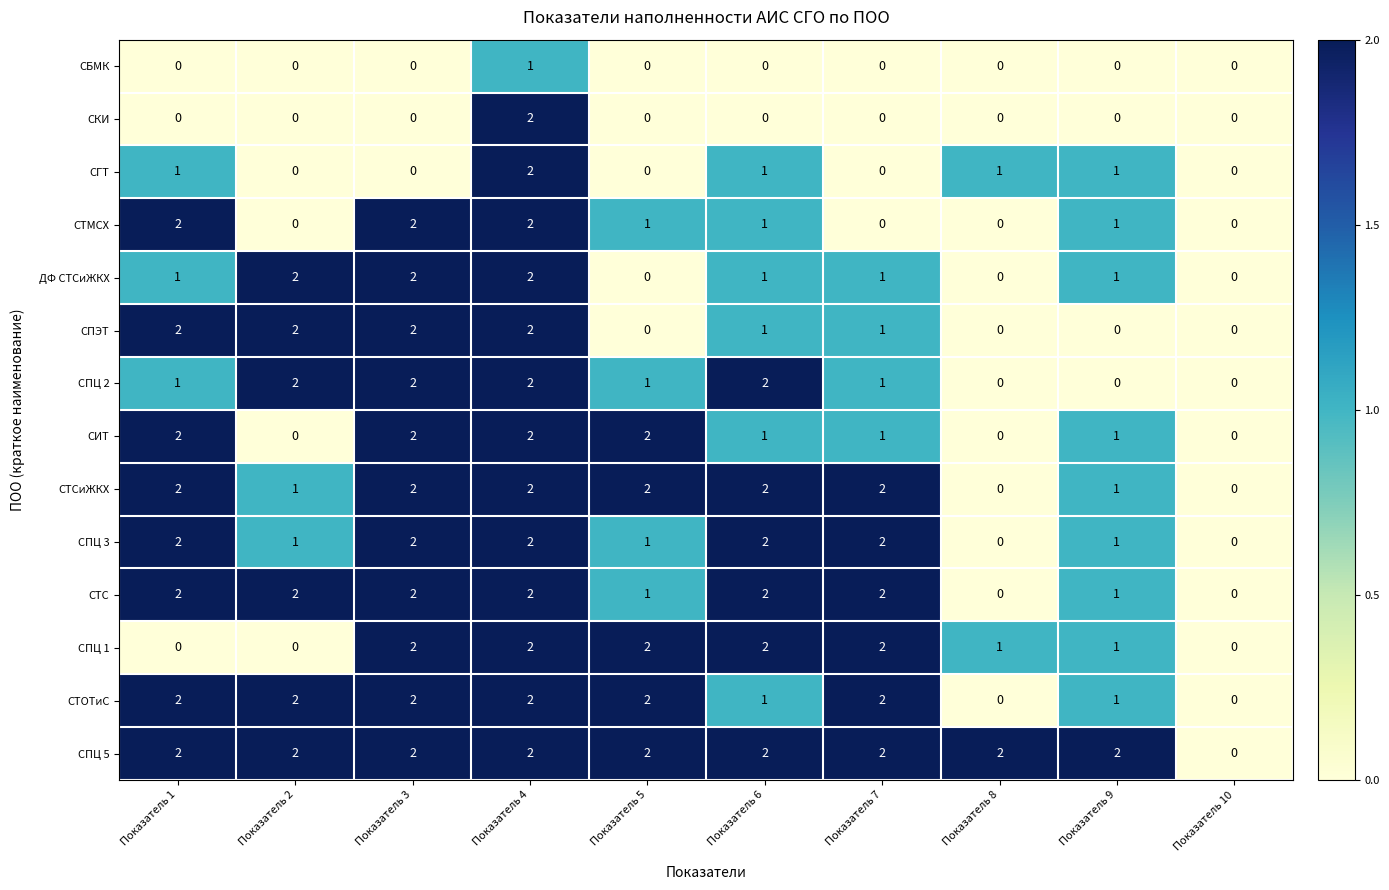

At how many categories does at least one series exceed 1?

9